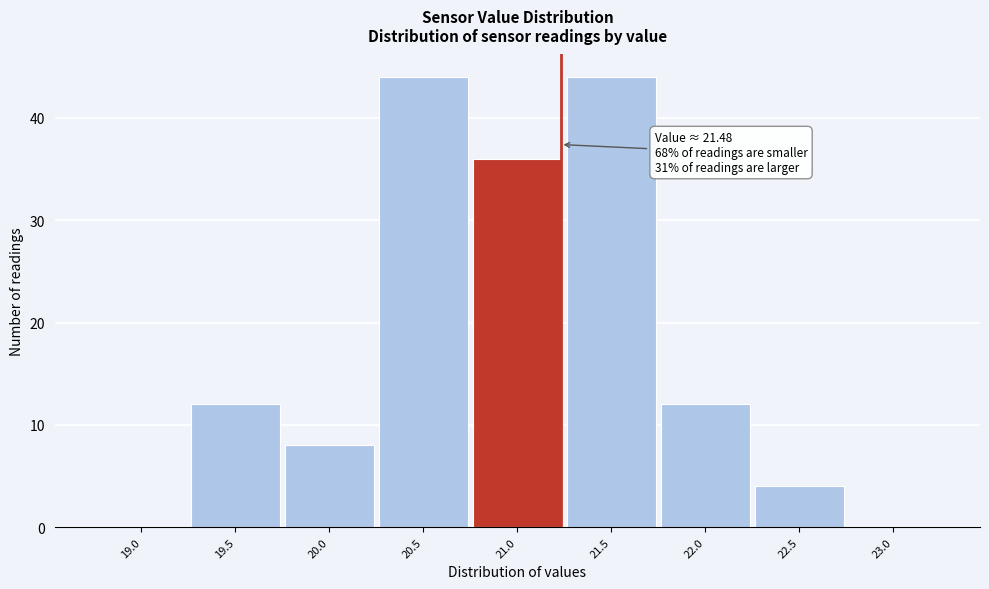

Reading right to left, what are all the values shown in this chart?

23.0=0	22.5=4	22.0=12	21.5=44	21.0=36	20.5=44	20.0=8	19.5=12	19.0=0